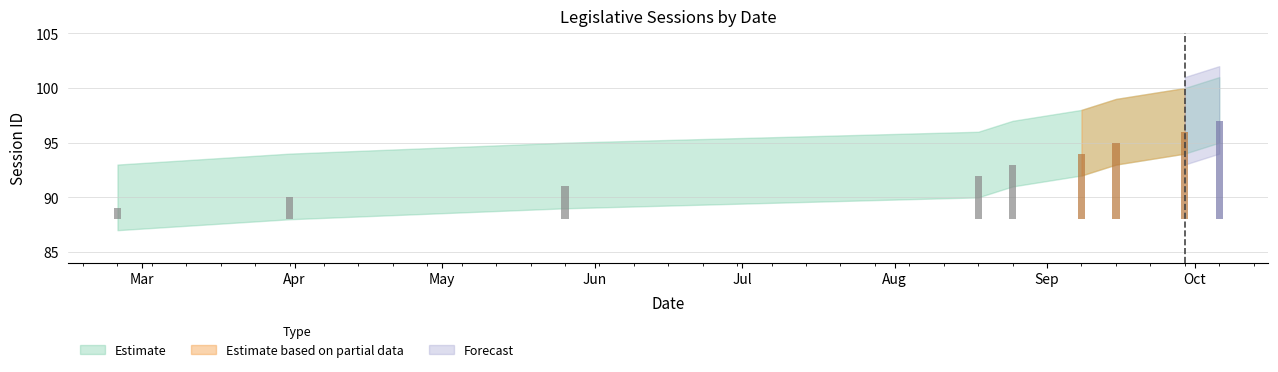

At which category does the chart reach its minimum across all series?

2025-02-24